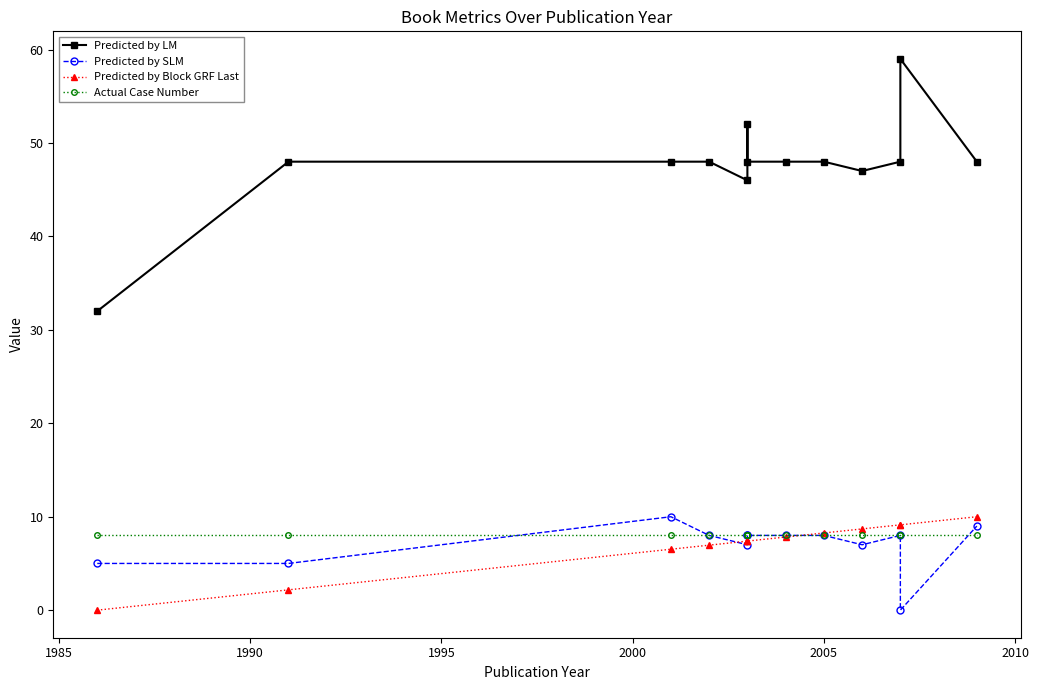

At how many categories does at least one series exceed 14?

13